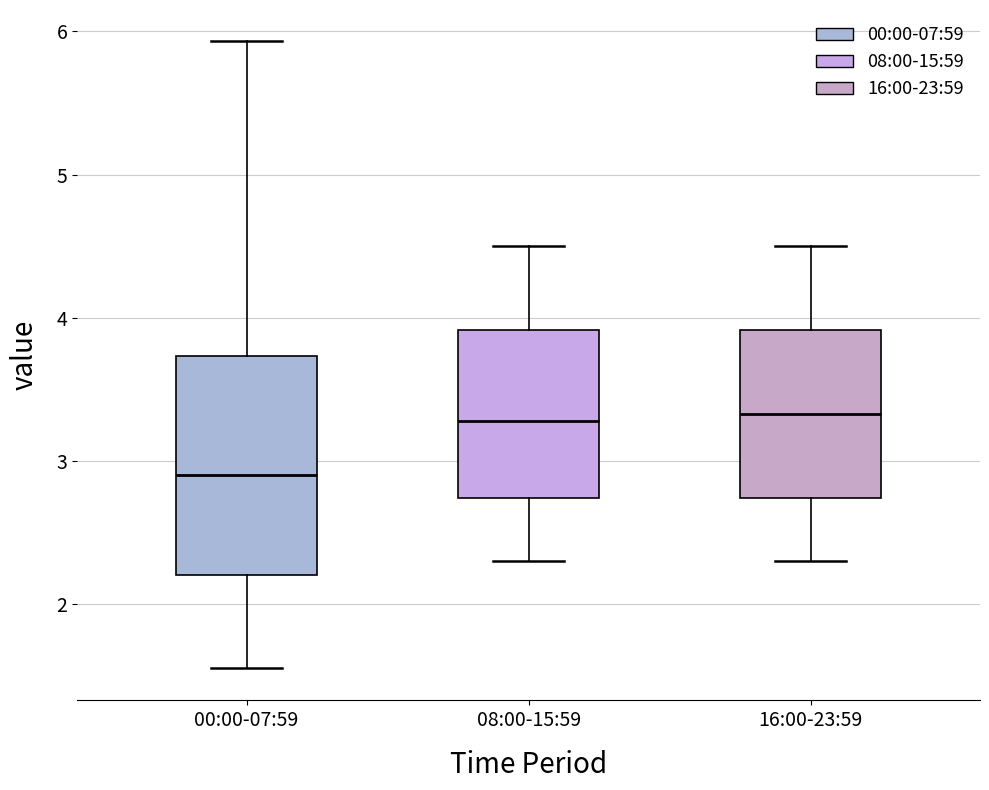

Where does the lower whisker of the box for 08:00-15:59 end on the y-axis? The values are not printed on the chart, so give them approximately, as read against the axis.

2.3